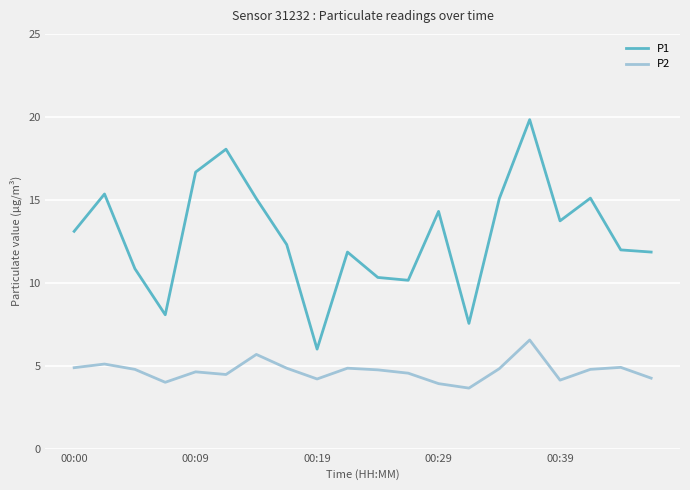

What is the maximum value shown in the chart?

19.8